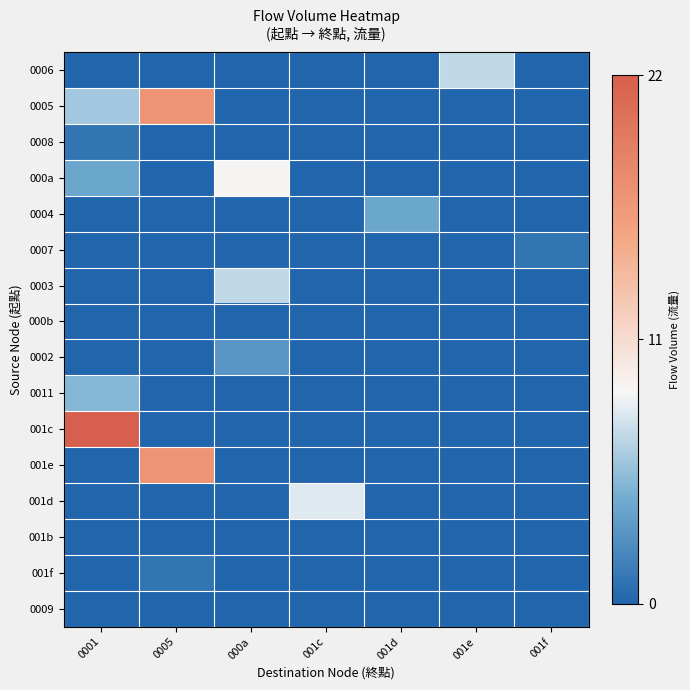

At 0001, list the series in order from smallest to largest.

0006, 0004, 0007, 0003, 000b, 0002, 001e, 001d, 001b, 001f, 0009, 0008, 000a, 0011, 0005, 001c